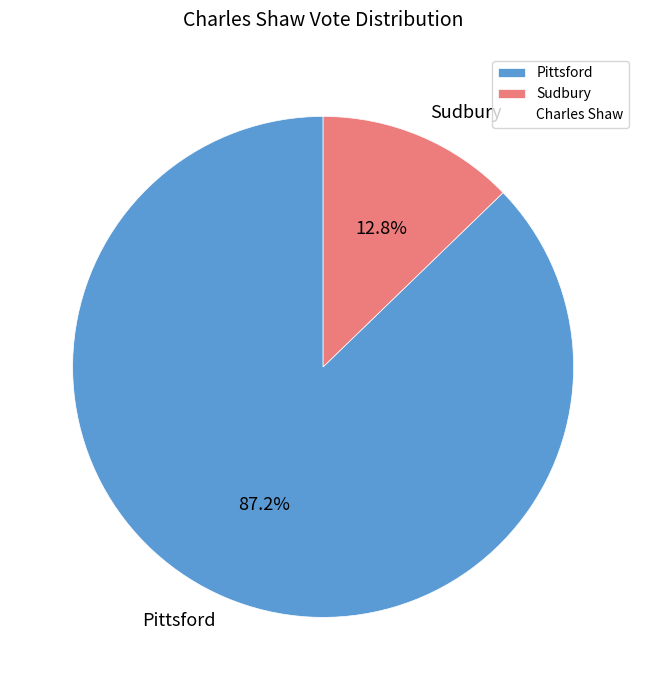

What is the largest slice in the pie chart?

Pittsford